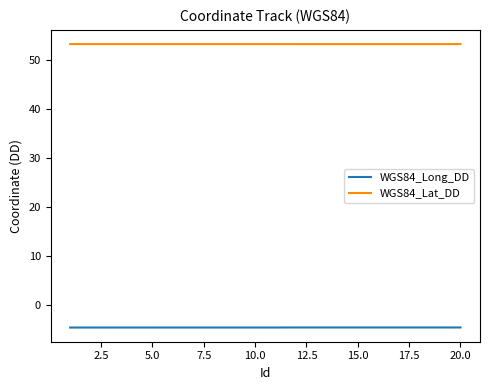

List the series in order of their peak value, lowest first.

WGS84_Long_DD, WGS84_Lat_DD